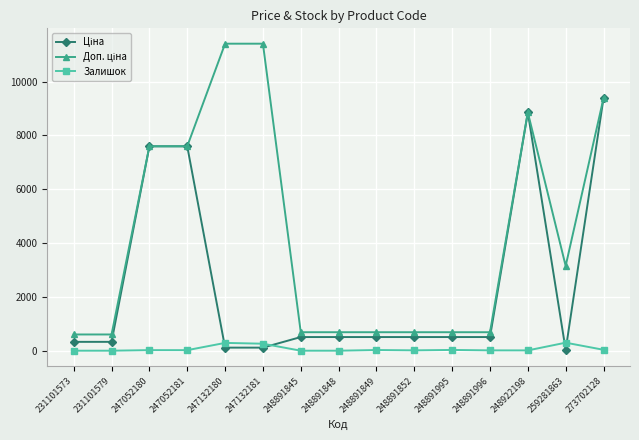

True or false: Залишок has more than 0 points higher than both neighbors.

True